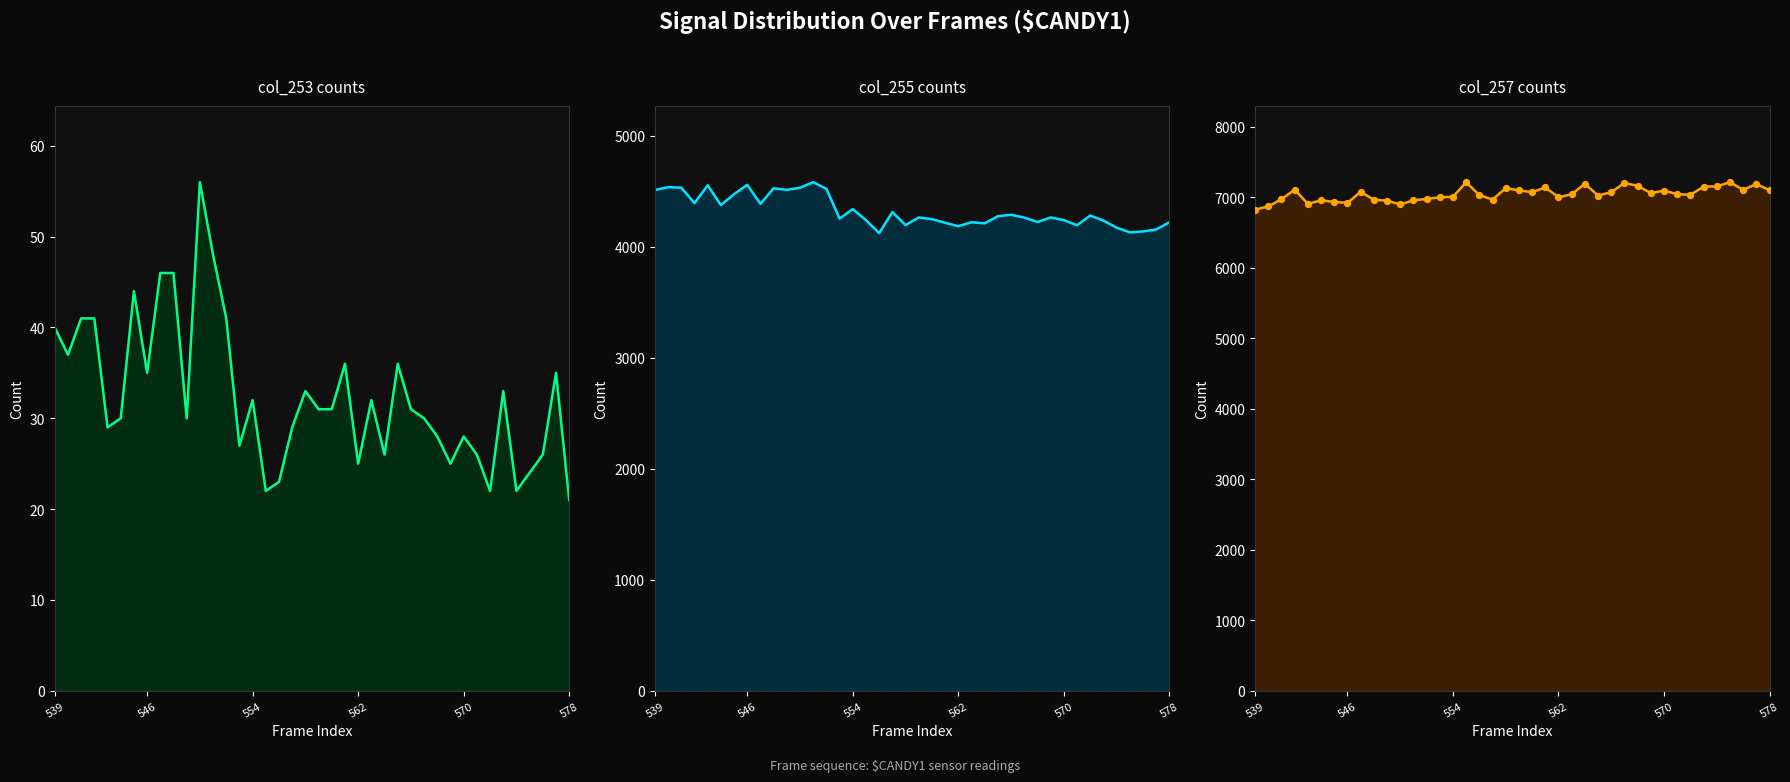

Which series has the widest spread of Y values?

col_255